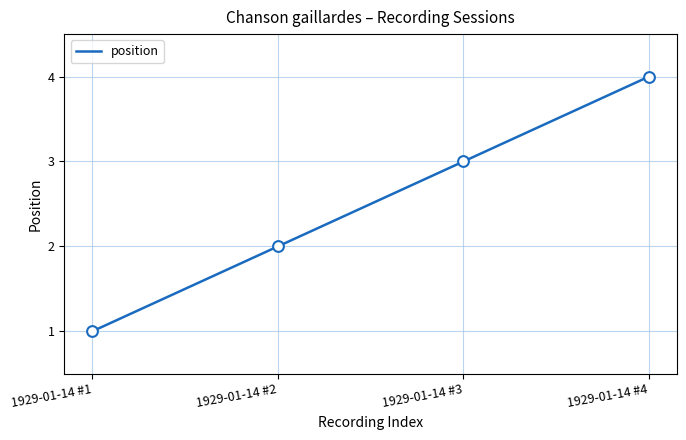

What is the change in value from 1929-01-14 #2 to 1929-01-14 #3?

+1